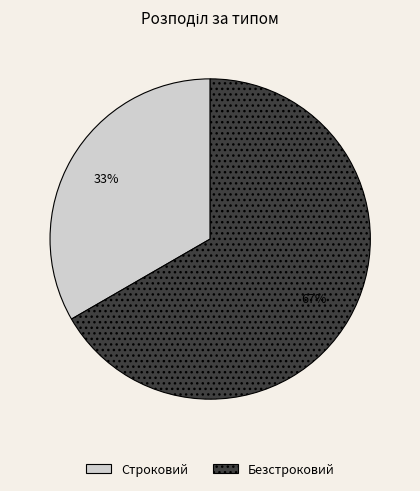

Which has a higher value, Строковий or Безстроковий?

Безстроковий